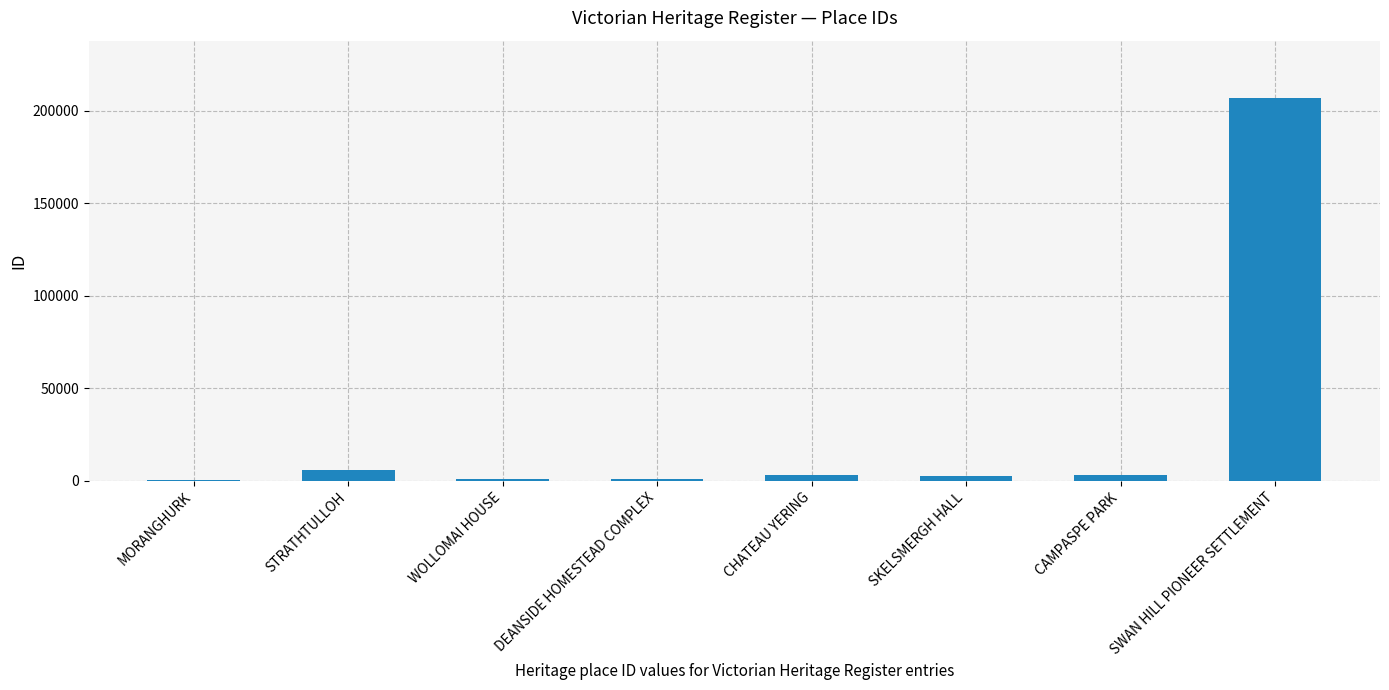

What is the change in value from DEANSIDE HOMESTEAD COMPLEX to SWAN HILL PIONEER SETTLEMENT?

+205830